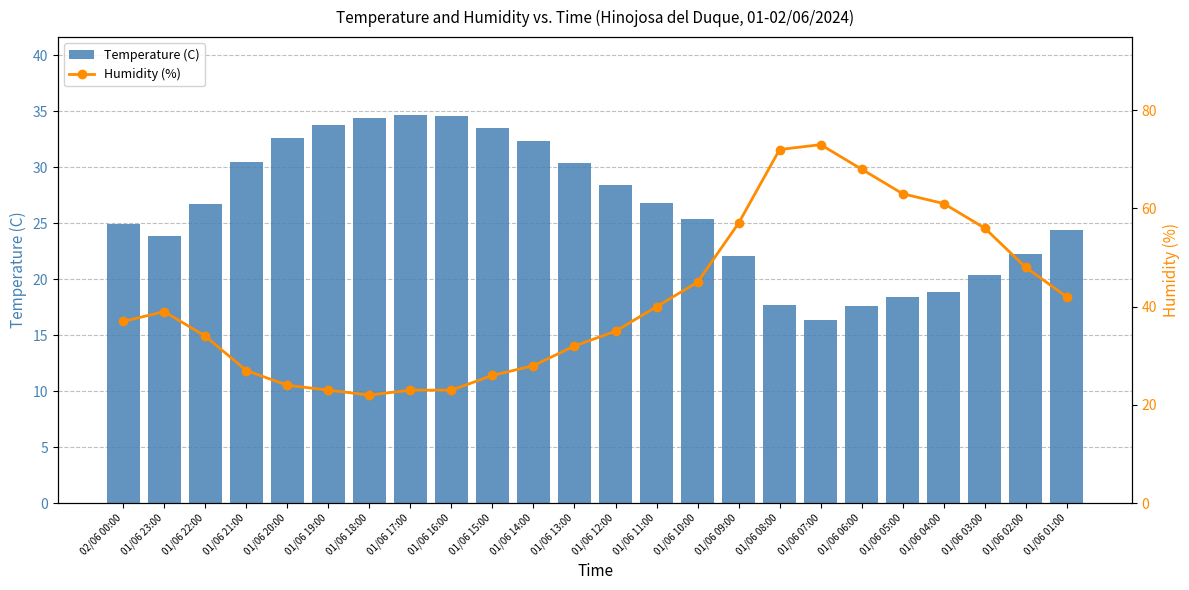

List the series in order of their peak value, highest first.

Humidity (%), Temperature (C)